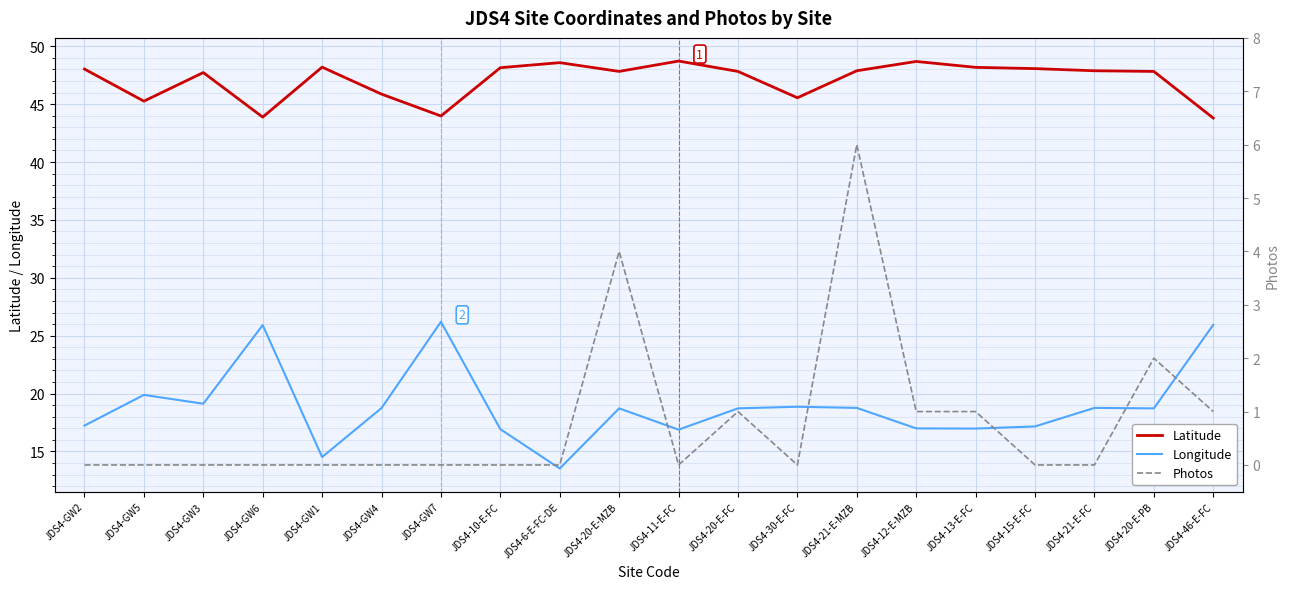

True or false: Longitude and Photos cross at least once.

False